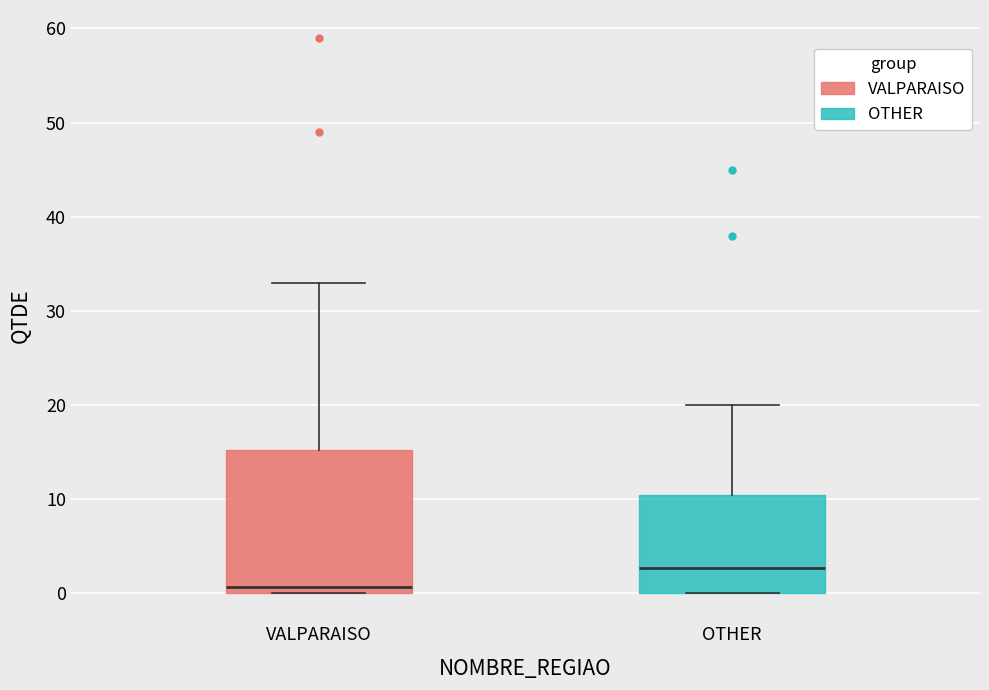

Which box has the lowest median line?

VALPARAISO